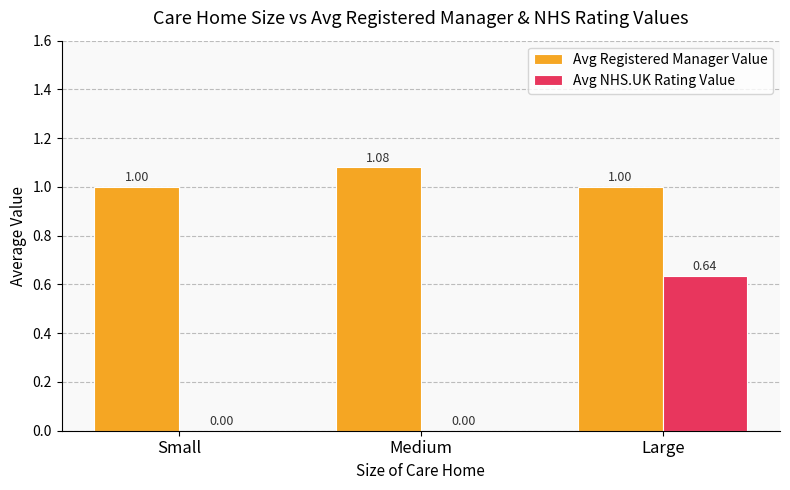

Is the value of Avg Registered Manager Value at Medium greater than the value of Avg NHS.UK Rating Value at Medium?

Yes